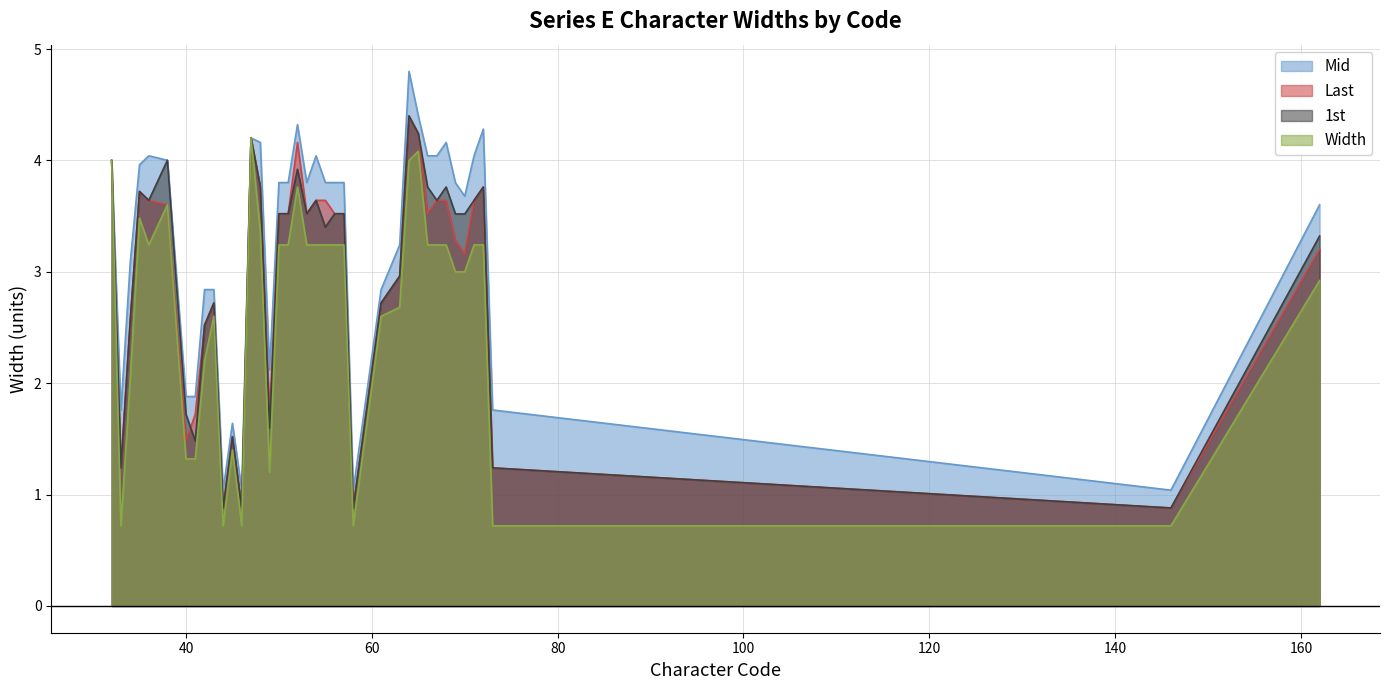

Reading left to right, transcribe all the data shown in this chart.

Mid: 4.0	1.8	3.1	4.0	4.0	4.0	1.9	1.9	2.8	2.8	1.0	1.6	1.0	4.2	4.2	2.1	3.8	3.8	4.3	3.8	4.0	3.8	3.8	3.8	1.0	2.8	3.2	4.8	4.4	4.0	4.0	4.2	3.8	3.7	4.0	4.3	1.8	1.0	3.6
Last: 4.0	1.2	2.6	3.7	3.6	3.6	1.5	1.7	2.5	2.7	0.9	1.5	0.9	4.2	3.8	1.7	3.5	3.5	4.2	3.5	3.6	3.6	3.5	3.5	0.9	2.7	3.0	4.4	4.2	3.5	3.6	3.6	3.3	3.2	3.6	3.8	1.2	0.9	3.2
1st: 4.0	1.2	2.6	3.7	3.6	4.0	1.7	1.5	2.5	2.7	0.9	1.5	0.9	4.2	3.8	1.6	3.5	3.5	3.9	3.5	3.6	3.4	3.5	3.5	0.9	2.7	3.0	4.4	4.2	3.8	3.6	3.8	3.5	3.5	3.6	3.8	1.2	0.9	3.3
Width: 4.0	0.7	2.0	3.5	3.2	3.6	1.3	1.3	2.2	2.6	0.7	1.4	0.7	4.2	3.4	1.2	3.2	3.2	3.8	3.2	3.2	3.2	3.2	3.2	0.7	2.6	2.7	4.0	4.1	3.2	3.2	3.2	3.0	3.0	3.2	3.2	0.7	0.7	2.9